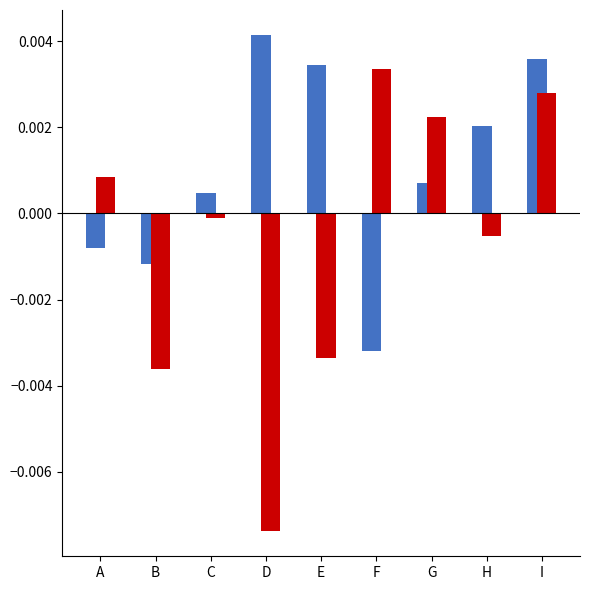

How many distinct data groups are displayed?

2